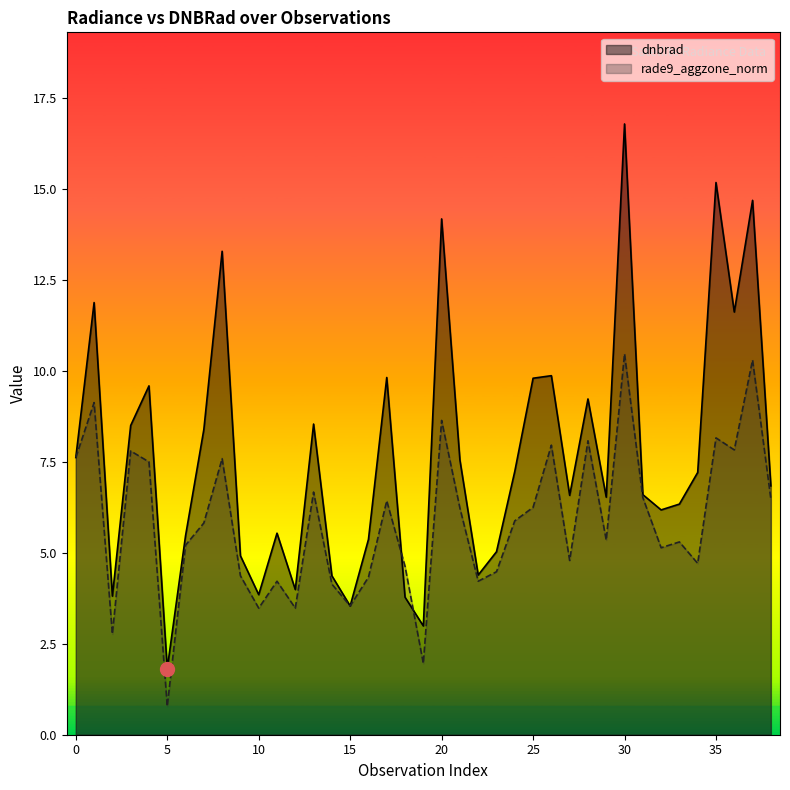

How many interior local valleys does the rade9_aggzone_norm series have?

12